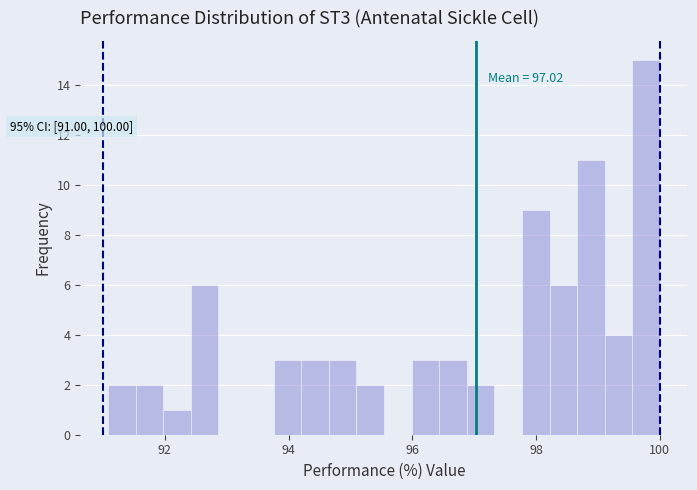

Read against the x-axis, roughly where is the centre of the tallest bar?

99.8